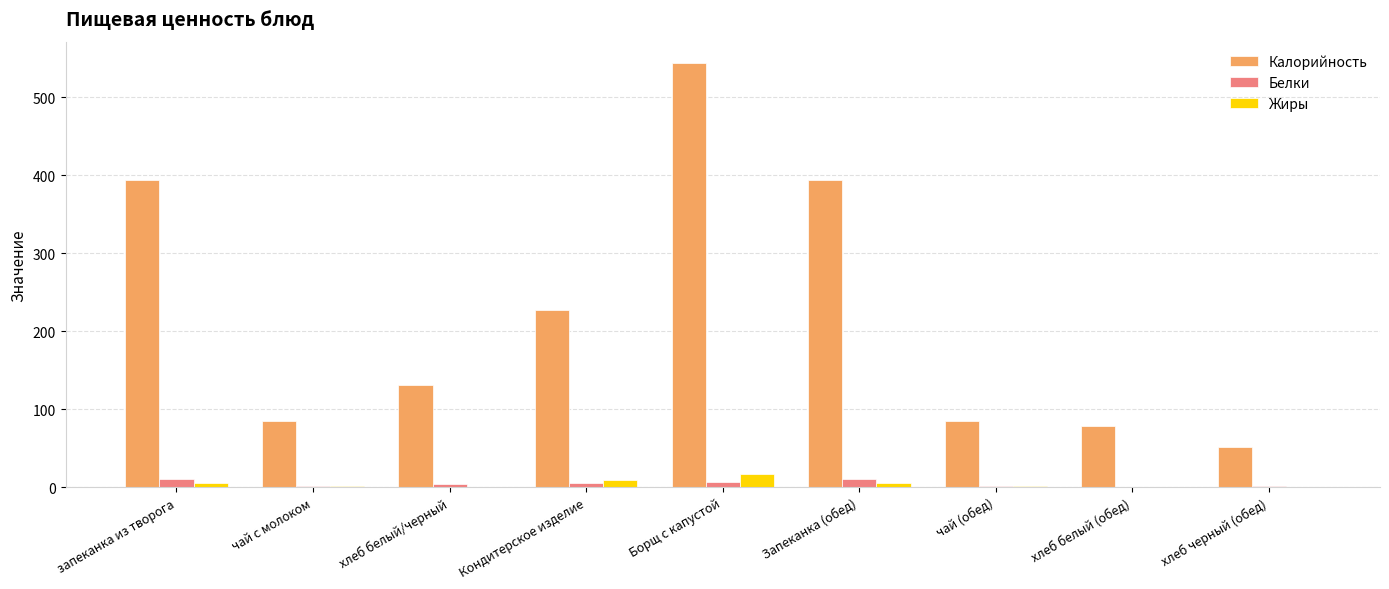

The value of Калорийность at Кондитерское изделие is 227.0. True or false?

True